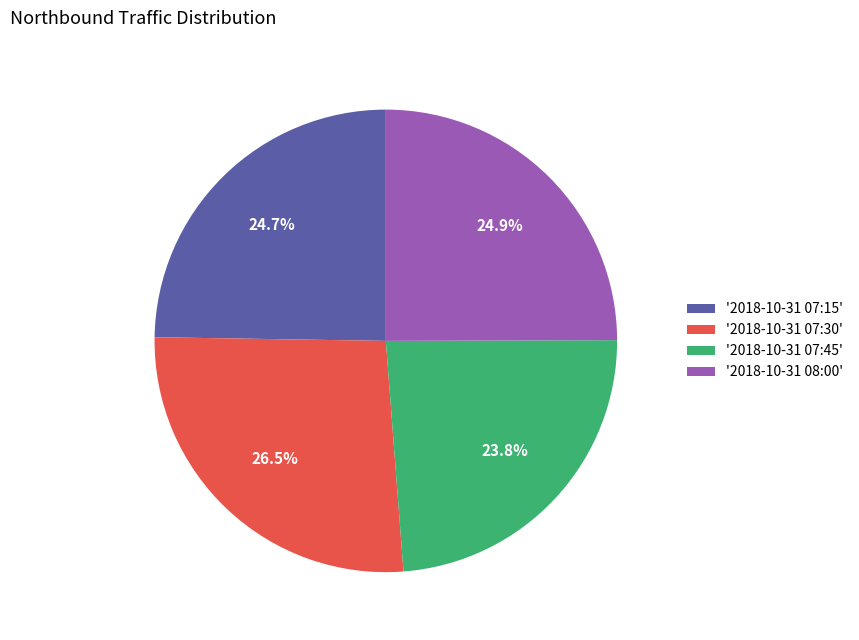

Combined, do '2018-10-31 08:00' and '2018-10-31 07:15' account for over 50%?

No